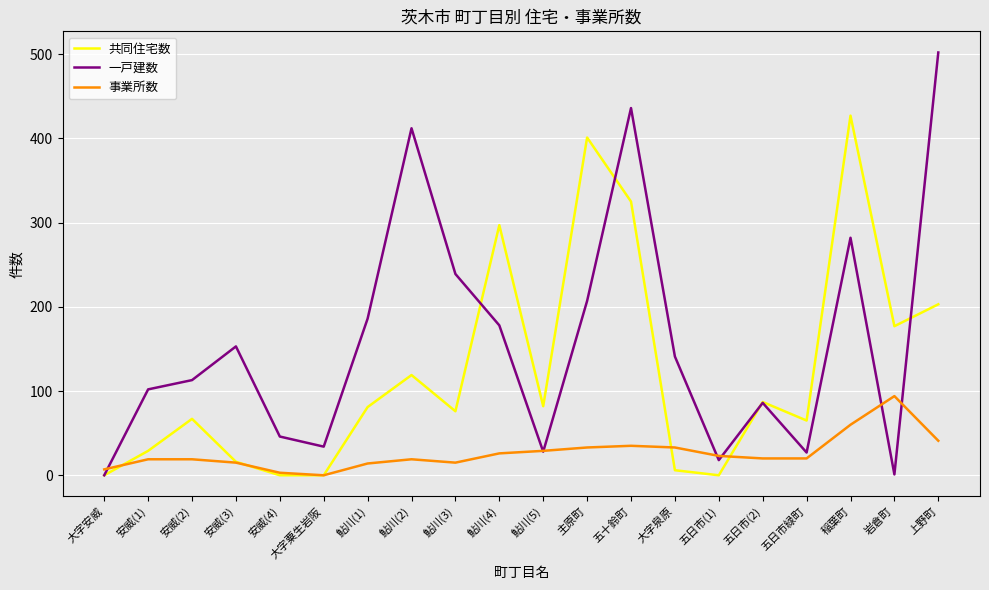

What position from the left is 主原町?

12